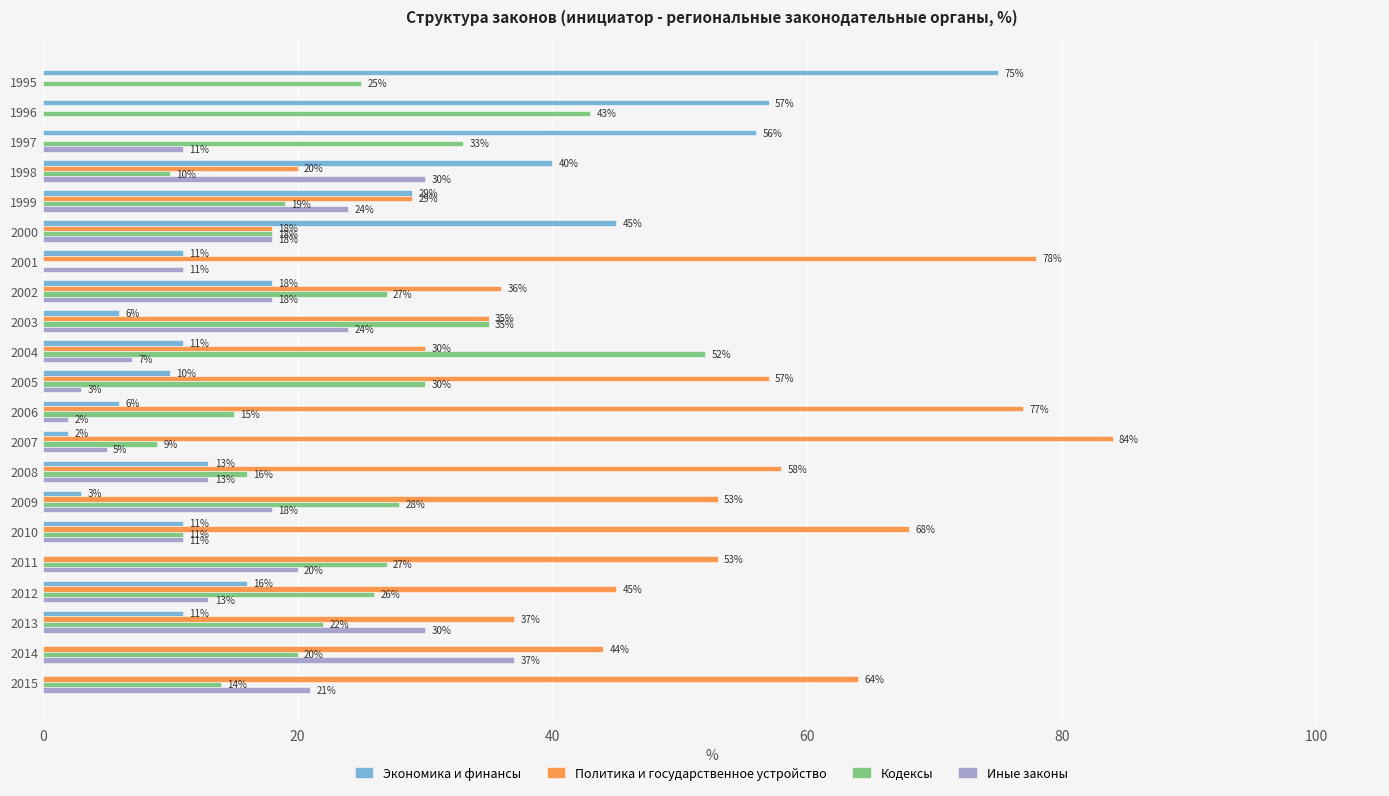

Which category has the highest value across all series?

2007